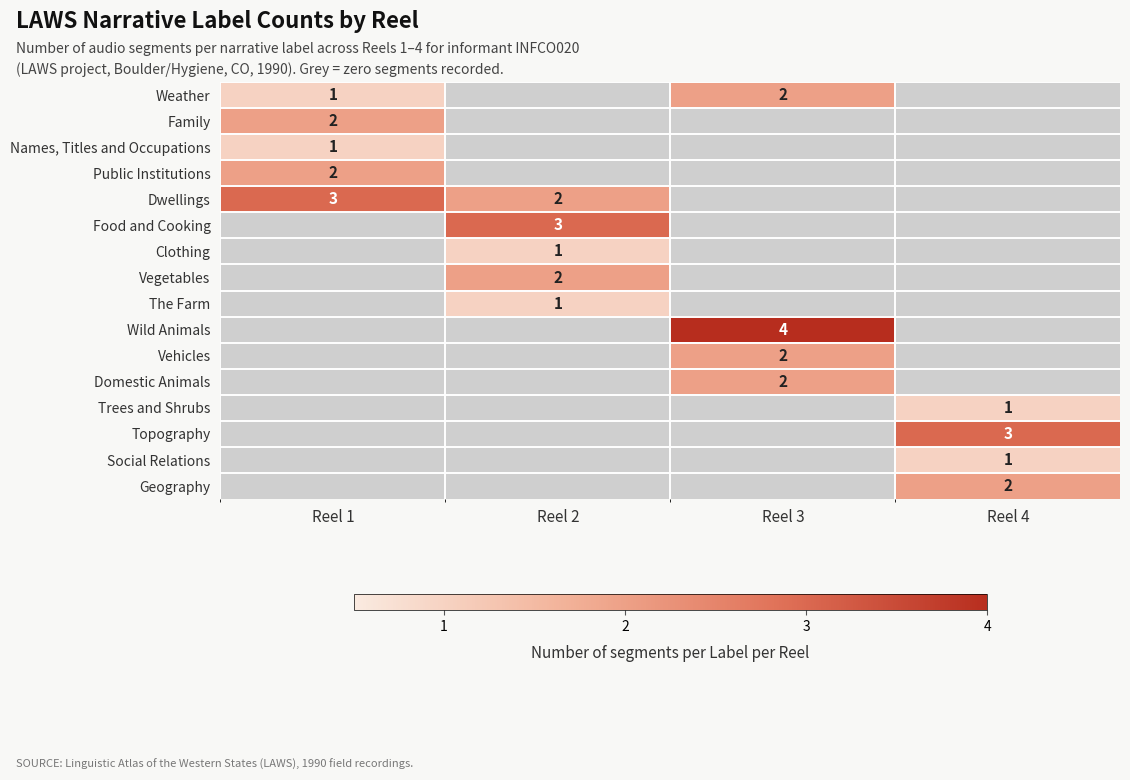

True or false: Domestic Animals has a value of 2 at Reel 3.

True